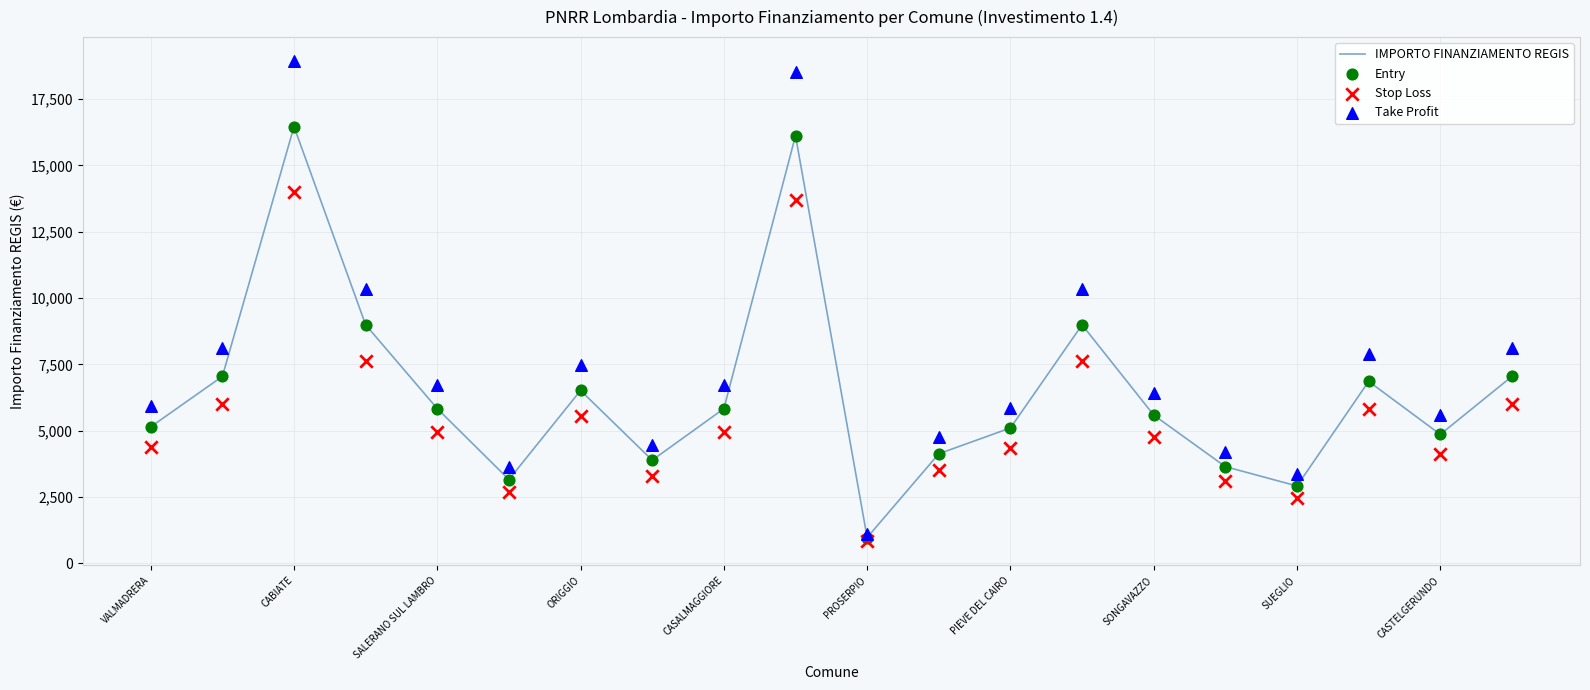

Which series has the largest Y range (max minus min)?

Take Profit